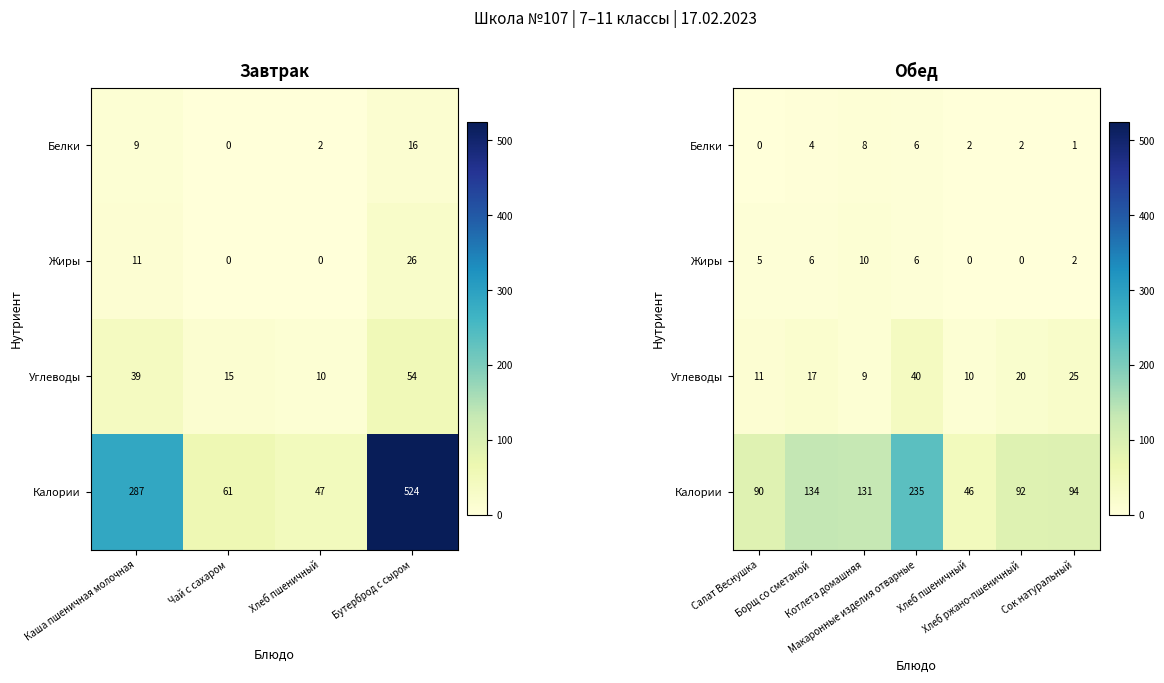

At how many categories does at least one series exceed 107?

3